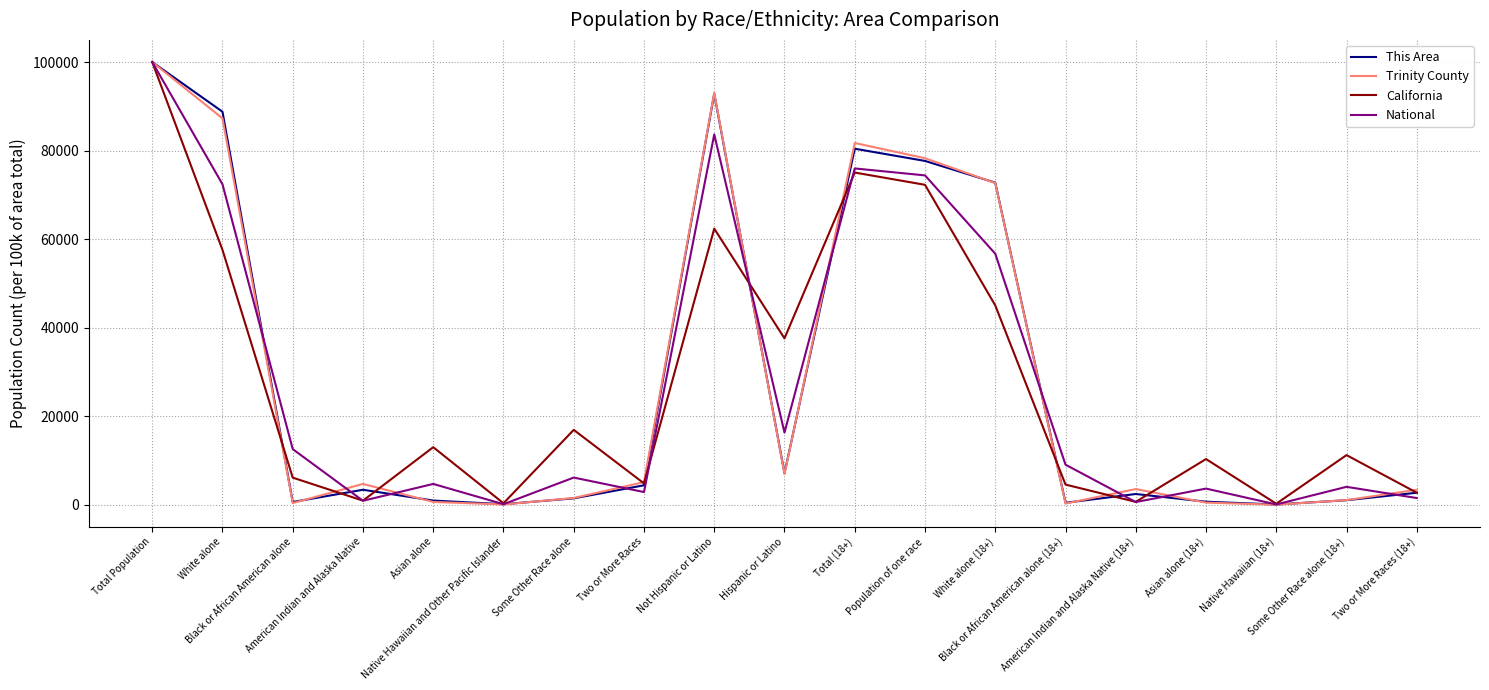

Which series has the largest range (max minus min)?

Trinity County